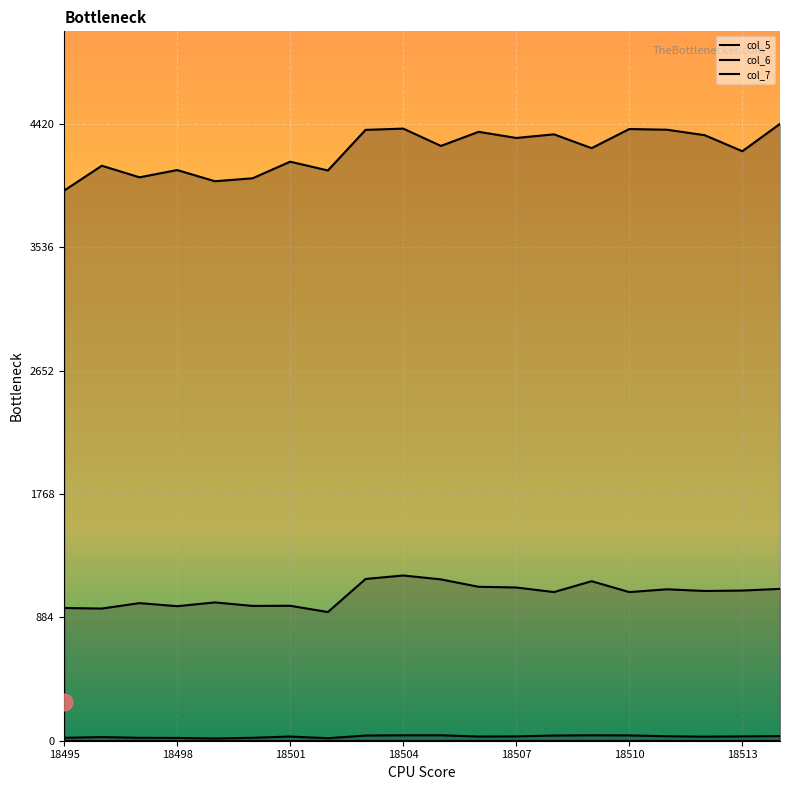

Reading left to right, transcribe all the data shown in this chart.

col_5: 21	26	21	20	16	21	30	18	37	39	39	30	31	37	39	38	32	29	31	33
col_6: 951	947	986	964	991	966	967	922	1159	1184	1156	1103	1098	1065	1143	1065	1085	1073	1076	1088
col_7: 3942	4120	4037	4089	4009	4030	4149	4086	4377	4386	4262	4363	4319	4345	4246	4383	4378	4339	4224	4420